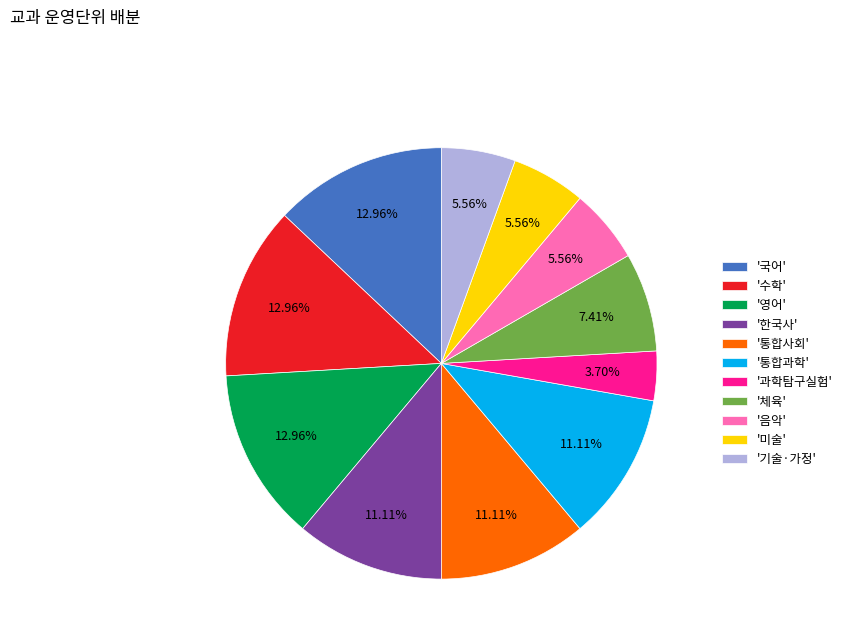

Do '체육' and '기술·가정' together represent more than half of the pie?

No